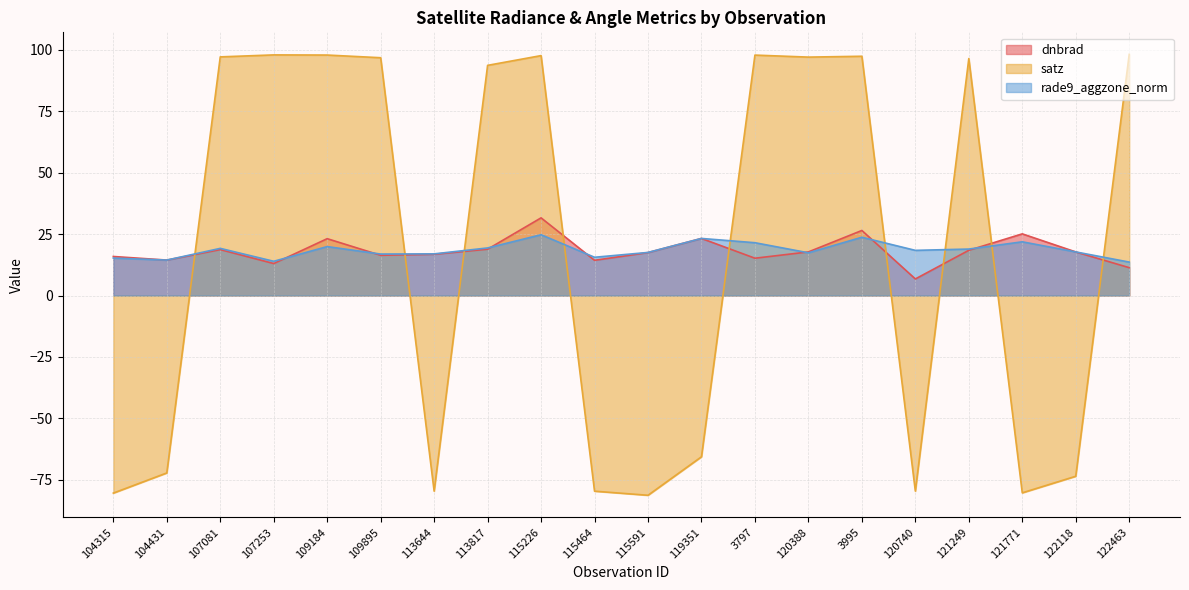

What is the difference between the highest and lowest values at 113817?

74.8